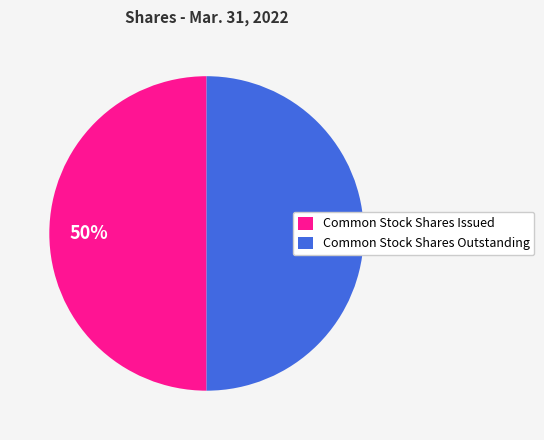

To the nearest percent, what percentage of the pie is Common Stock Shares Issued?

50%